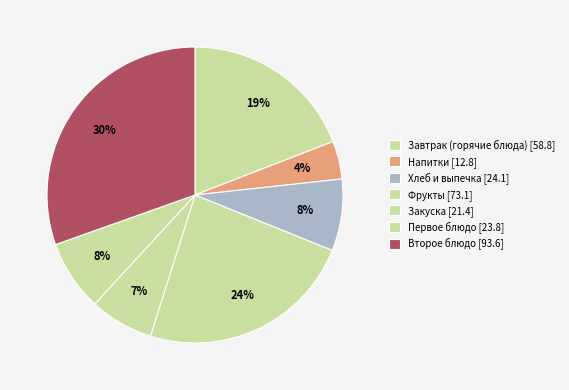

How many slices are in this pie chart?

7